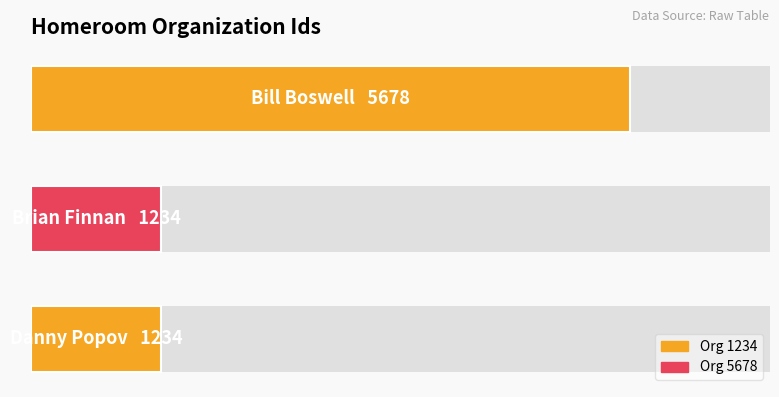

Reading left to right, extract all data points from this chart.

0=1234	1=1234	2=5678